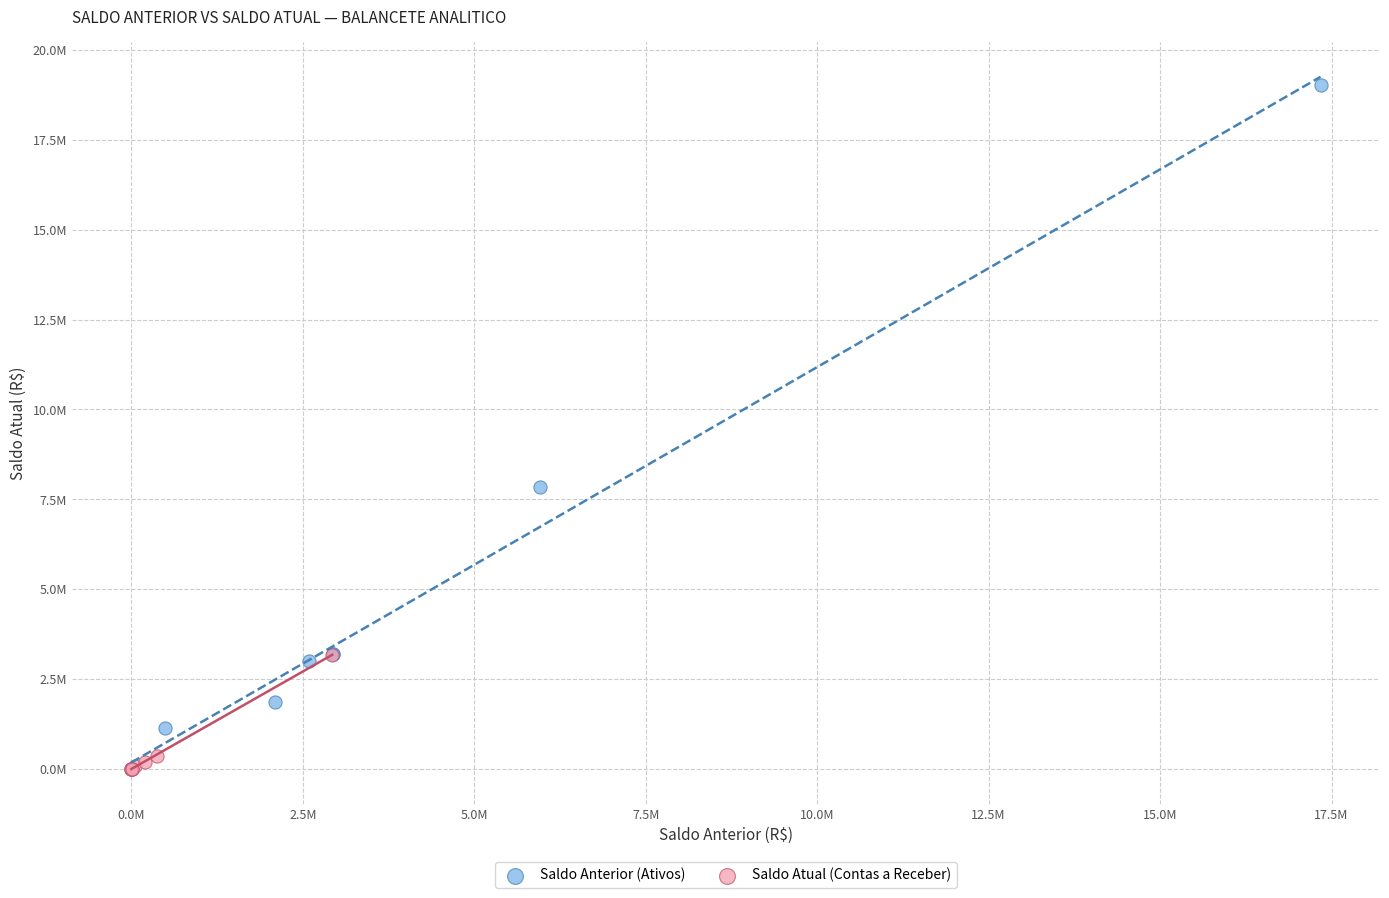

What are all the series names shown in the legend?

Saldo Anterior (Ativos), Saldo Atual (Contas a Receber)